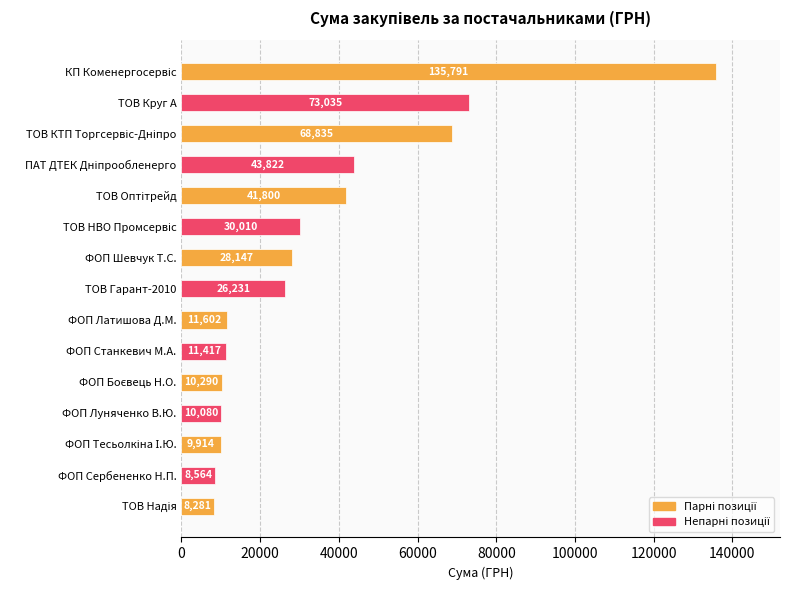

Which has a higher value, ФОП Станкевич М.А. or ФОП Сербененко Н.П.?

ФОП Станкевич М.А.